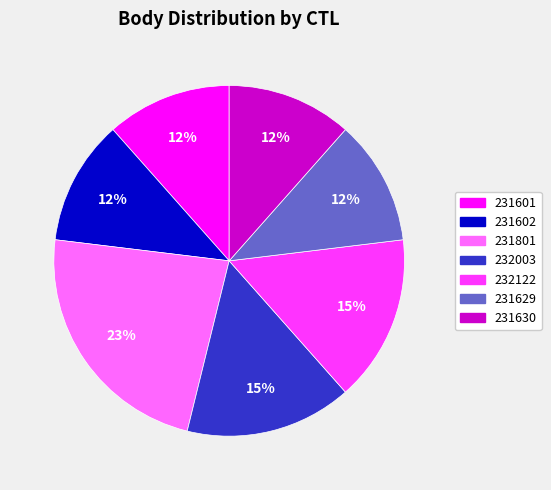

Which has a higher value, 231801 or 231601?

231801